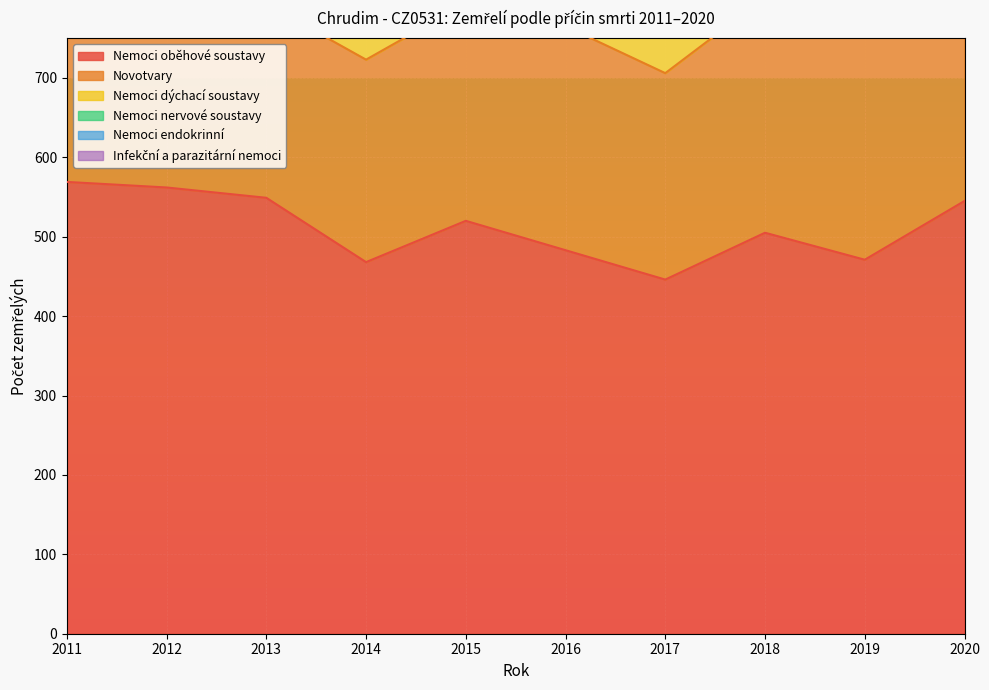

At which category is the sum across all series the highest?

2020